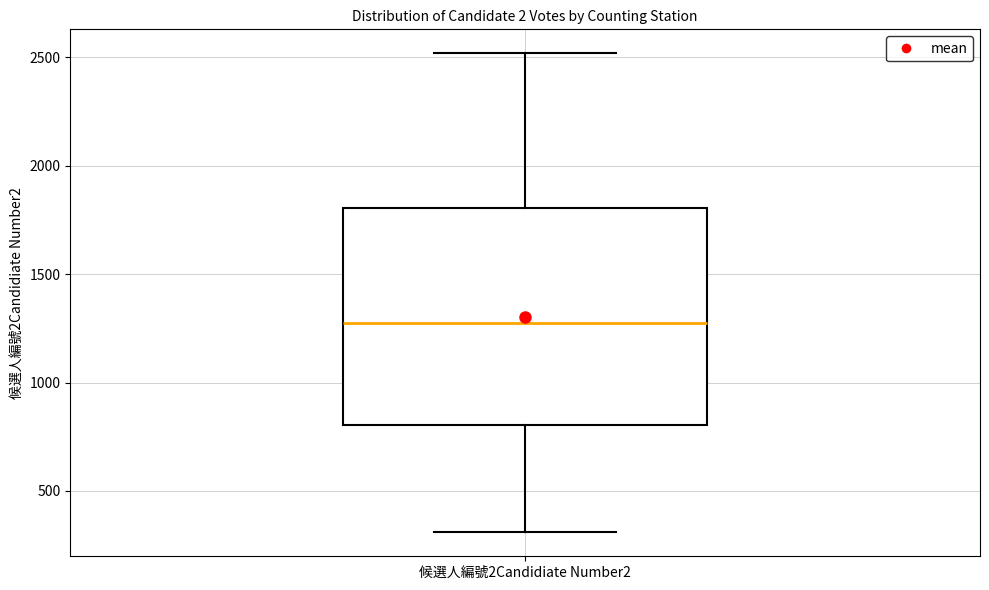

Transcribe this box plot: give where the median line is, the range the box spans, and where the two whiskers end, as read against the y-axis. The values are not printed on the chart, so give them approximately, as read against the axis.

median 1300, box 800 to 1800, whiskers 300 to 2500